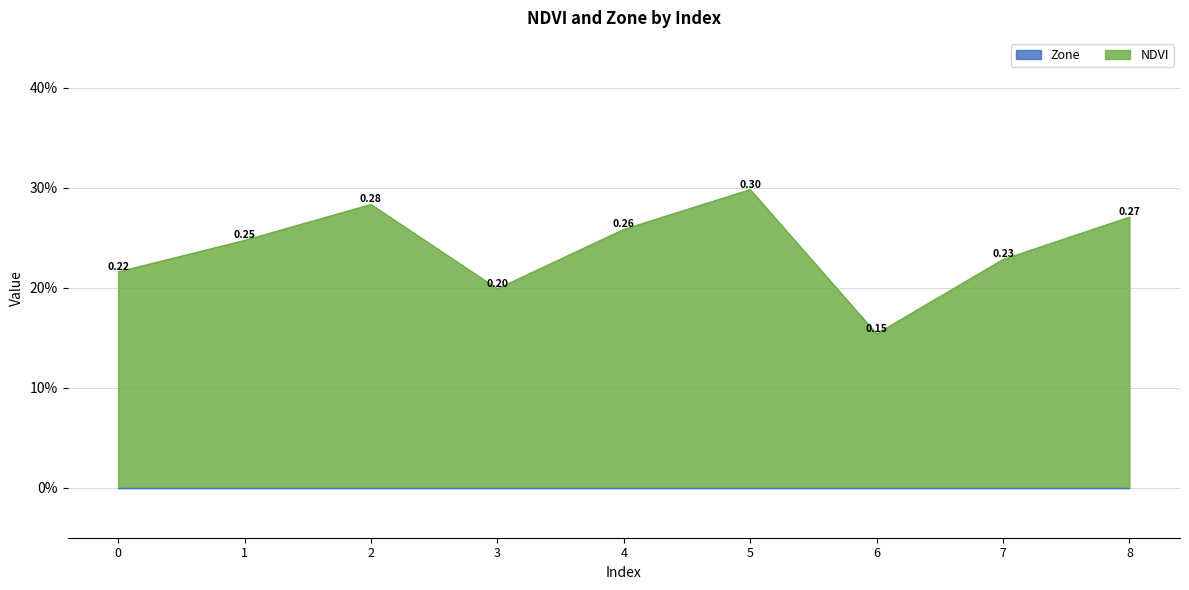

At which category does the data reach its first local peak?

2